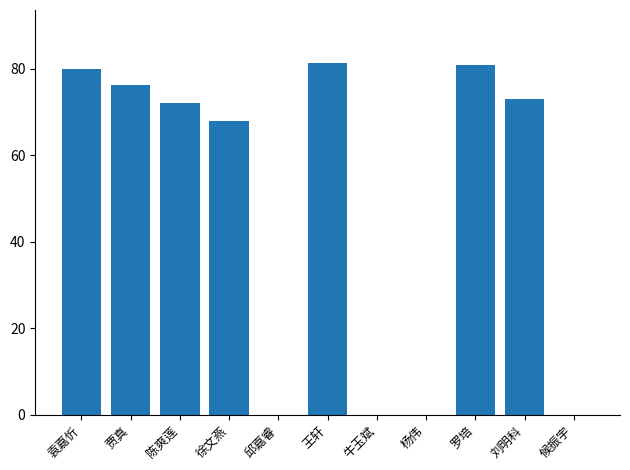

The value at 牛玉斌 is 53.8. True or false?

False